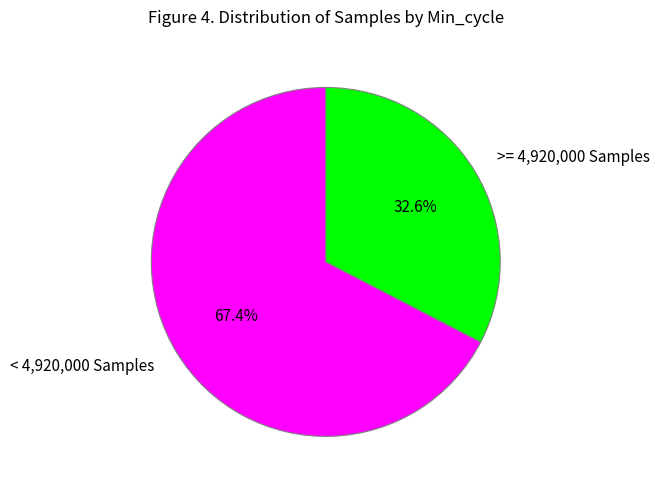

Which has a higher value, >= 4,920,000 Samples or < 4,920,000 Samples?

< 4,920,000 Samples